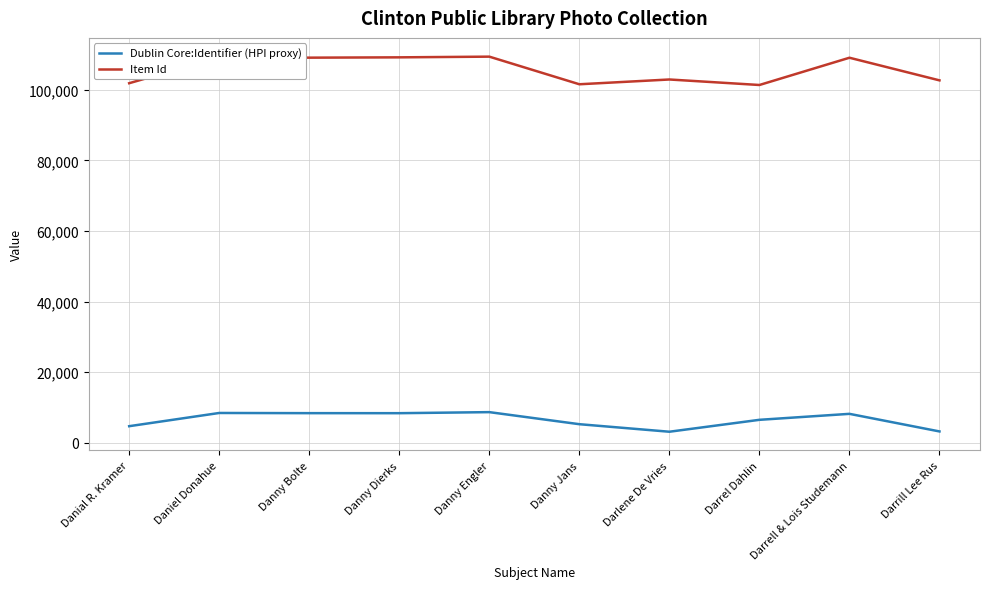

True or false: Item Id has a value of 101554 at Danny Jans.

True